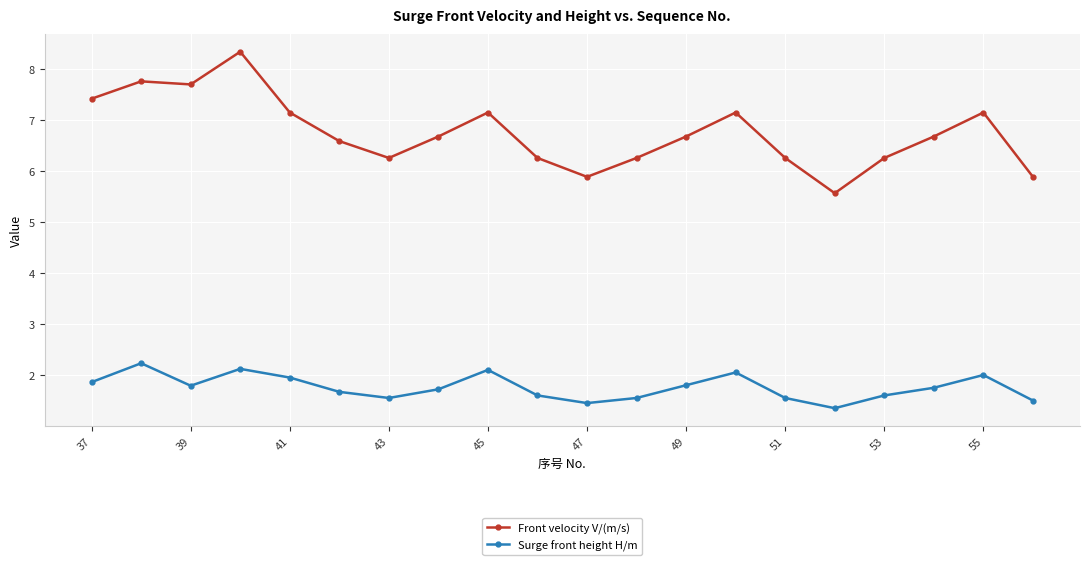

Which series has the largest range (max minus min)?

Front velocity V/(m/s)